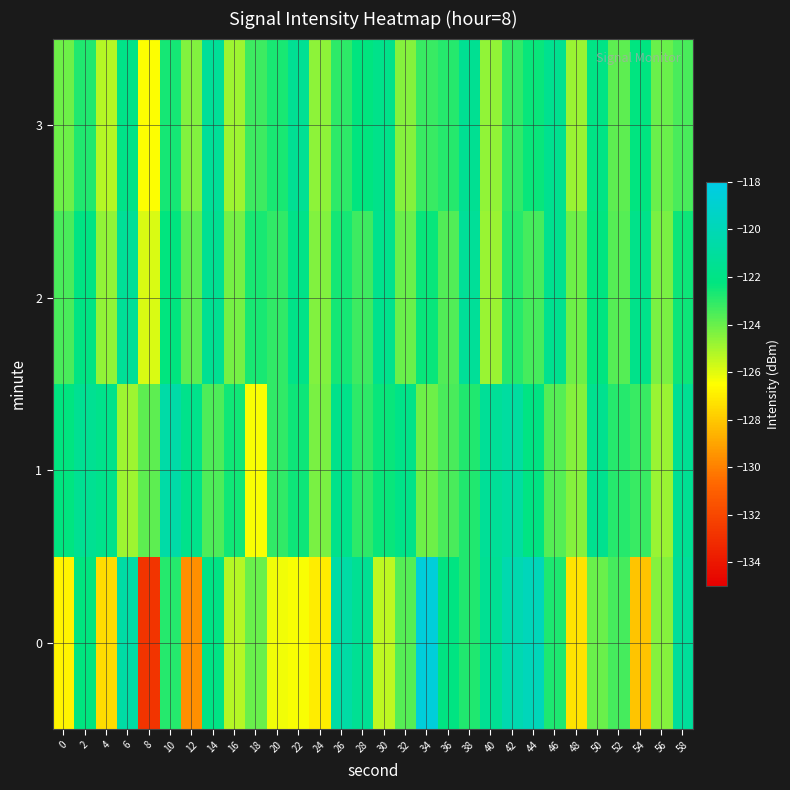

Rank the series by their maximum value, from lowest to highest.

2, 3, 1, 0